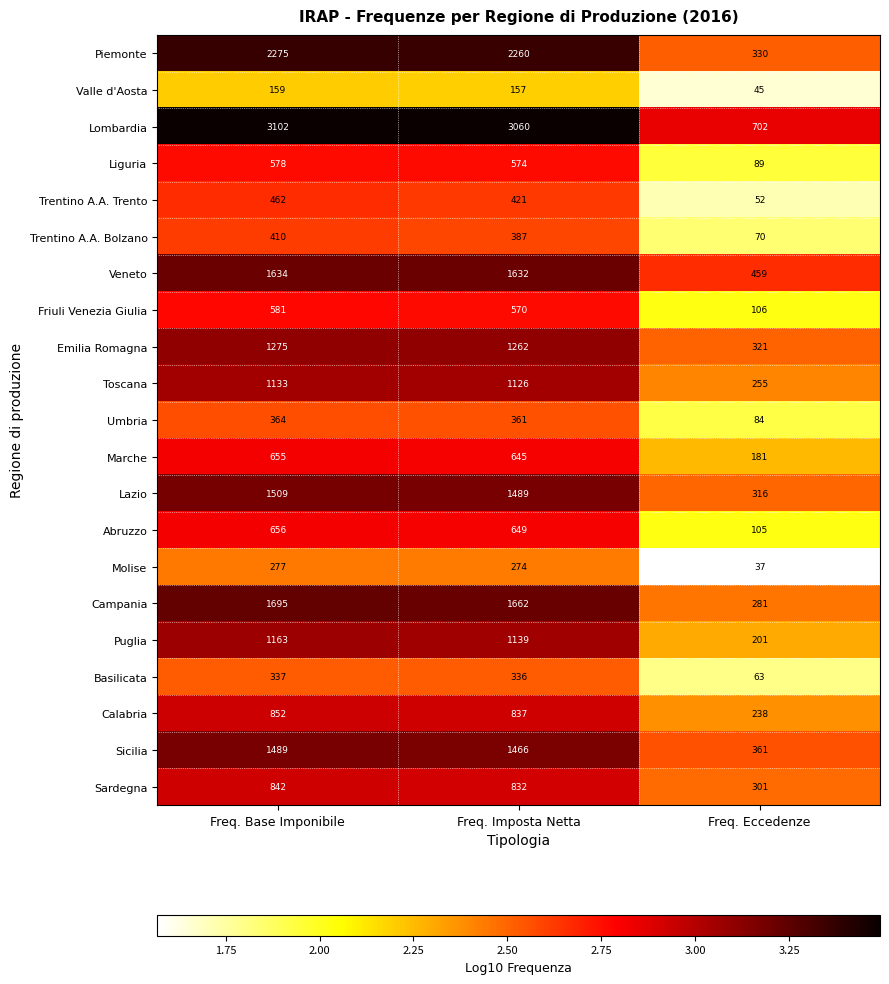

Read the Liguria value at Freq. Eccedenze.

89